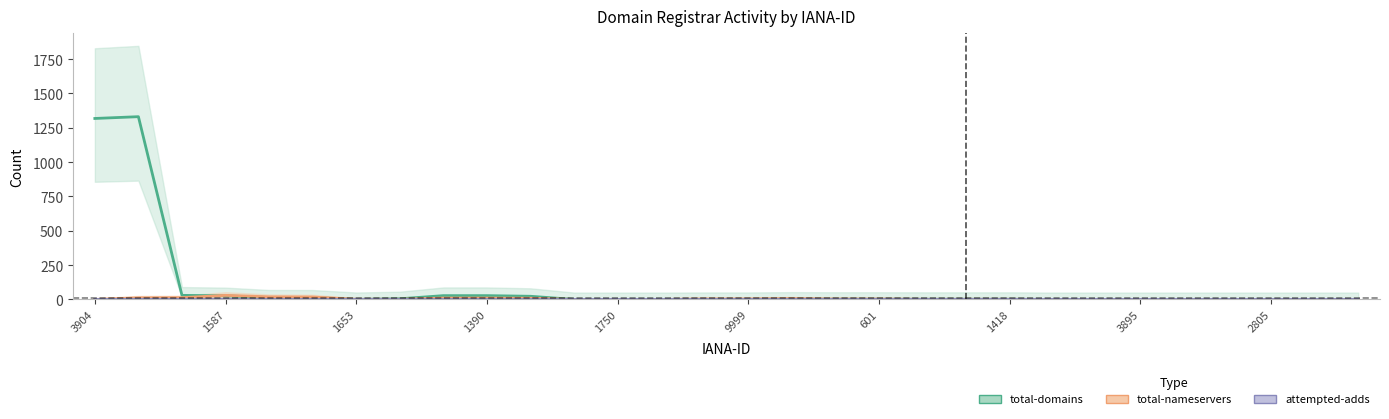

What is the label of the 20th point from the left?

19